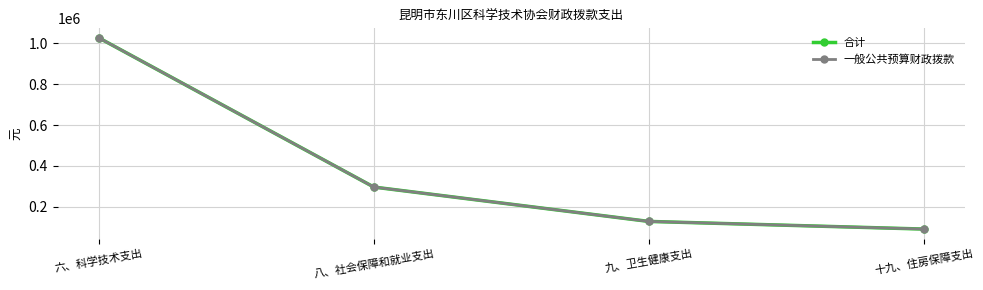

Does the chart have visible grid lines?

Yes